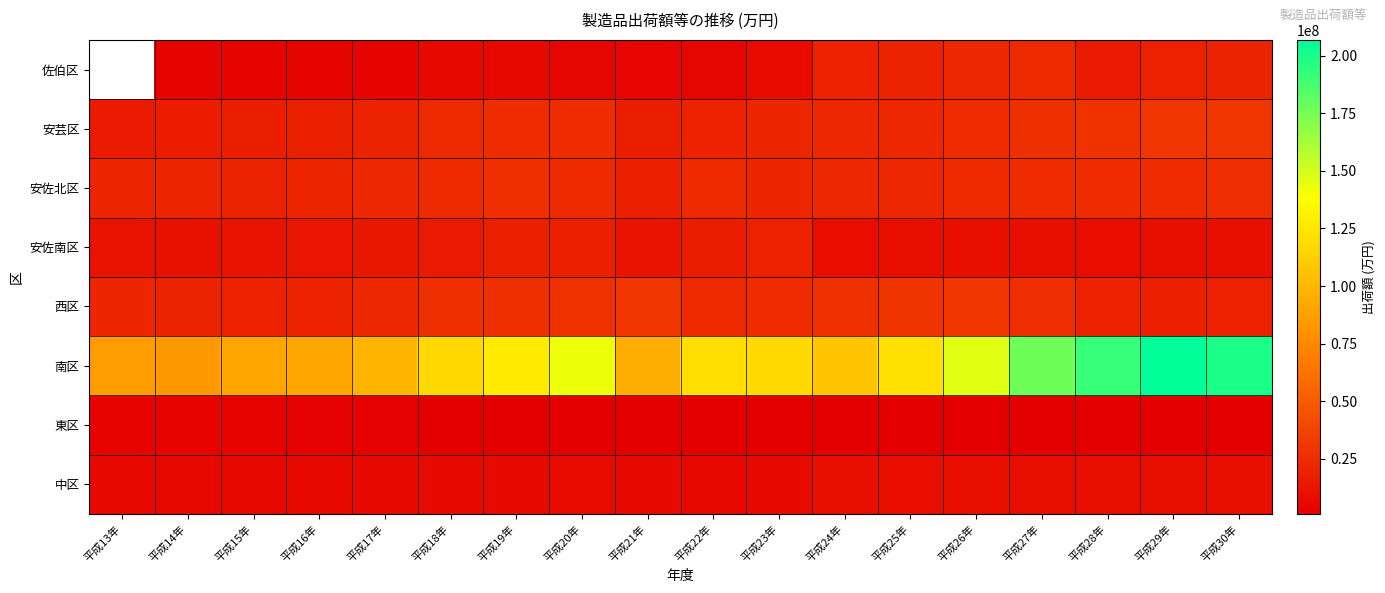

At how many categories does at least one series exceed 77474446?

18